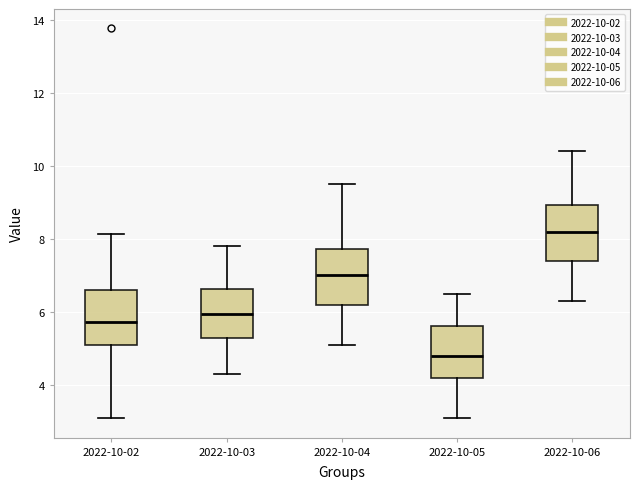

Where does the lower whisker of the box for 2022-10-06 end on the y-axis? The values are not printed on the chart, so give them approximately, as read against the axis.

6.4